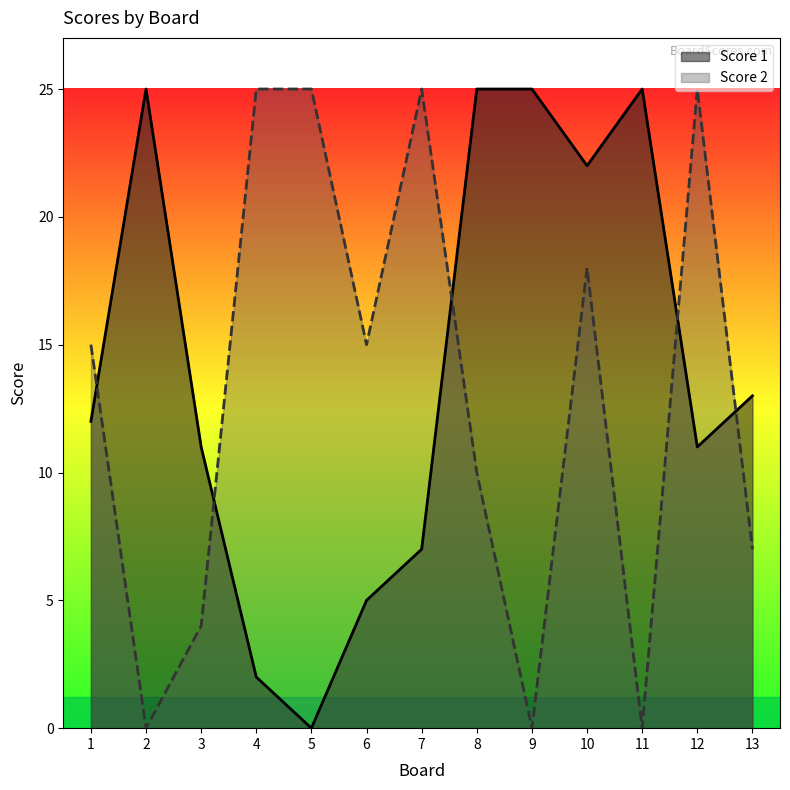

Rank the series by their average value, from lowest to highest.

Score 2, Score 1